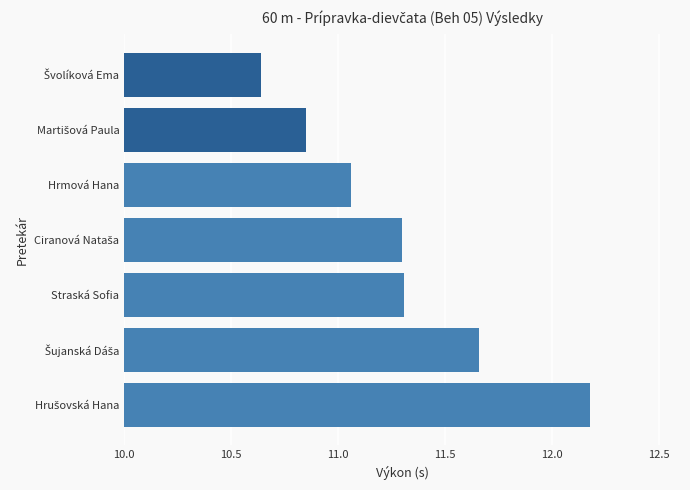

How many bars are there in total?

7